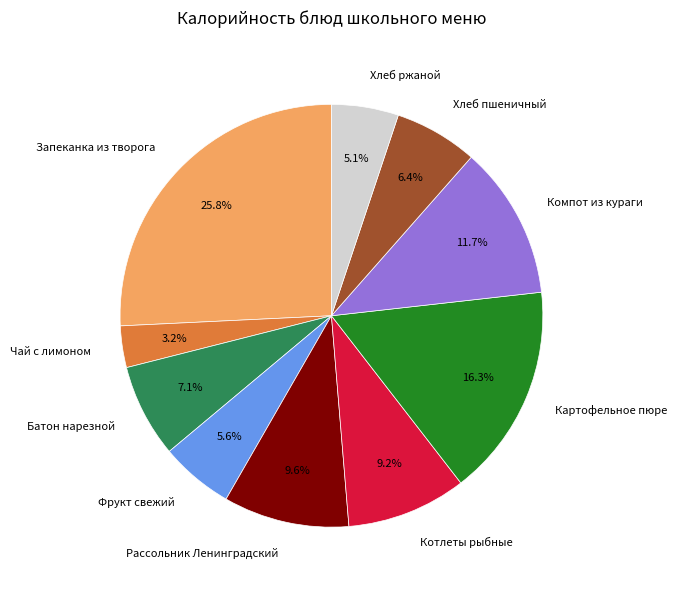

Which category has the biggest portion of the pie?

Запеканка из творога